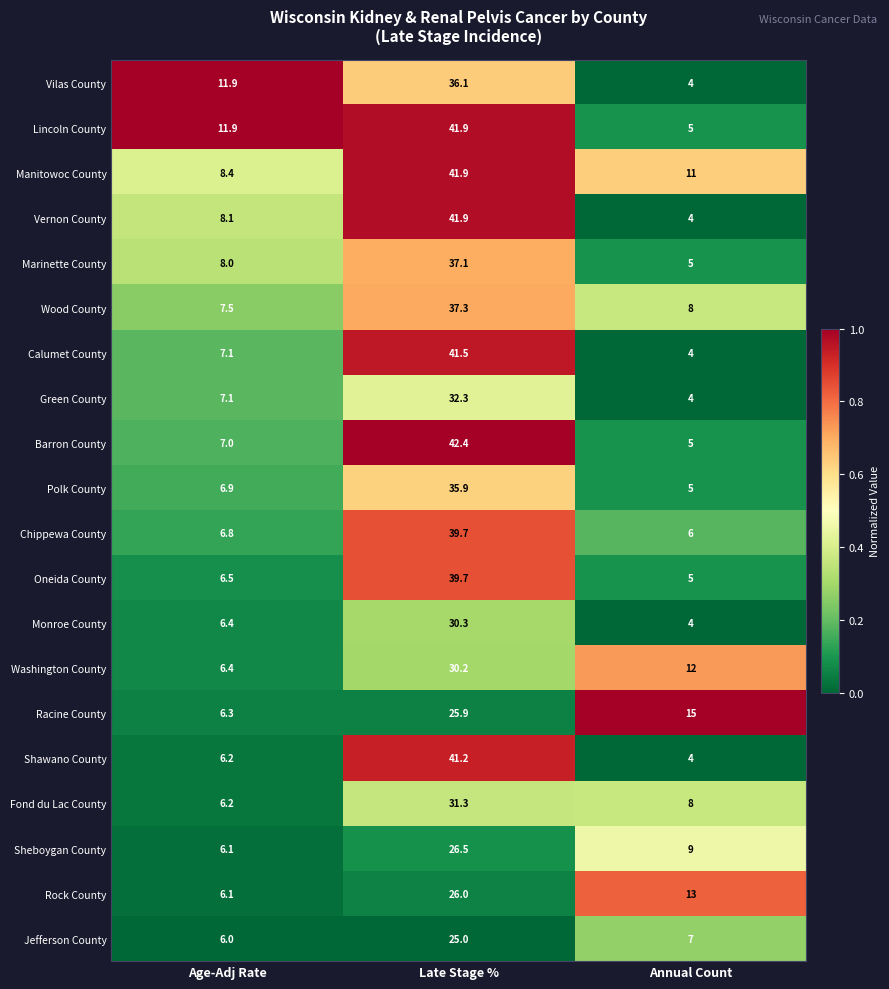

List the labels in order of Vilas County value, largest first.

Late Stage %, Age-Adj Rate, Annual Count